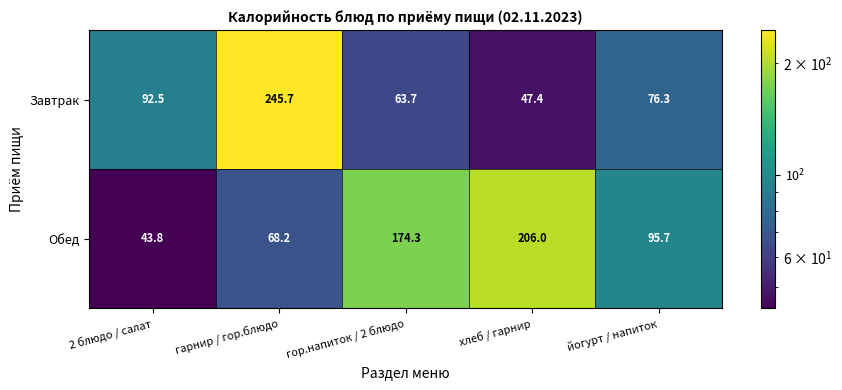

Reading right to left, what are all the values shown in this chart?

Завтрак: йогурт / напиток=76.3	хлеб / гарнир=47.4	гор.напиток / 2 блюдо=63.7	гарнир / гор.блюдо=245.7	2 блюдо / салат=92.5
Обед: йогурт / напиток=95.7	хлеб / гарнир=206.0	гор.напиток / 2 блюдо=174.3	гарнир / гор.блюдо=68.2	2 блюдо / салат=43.8